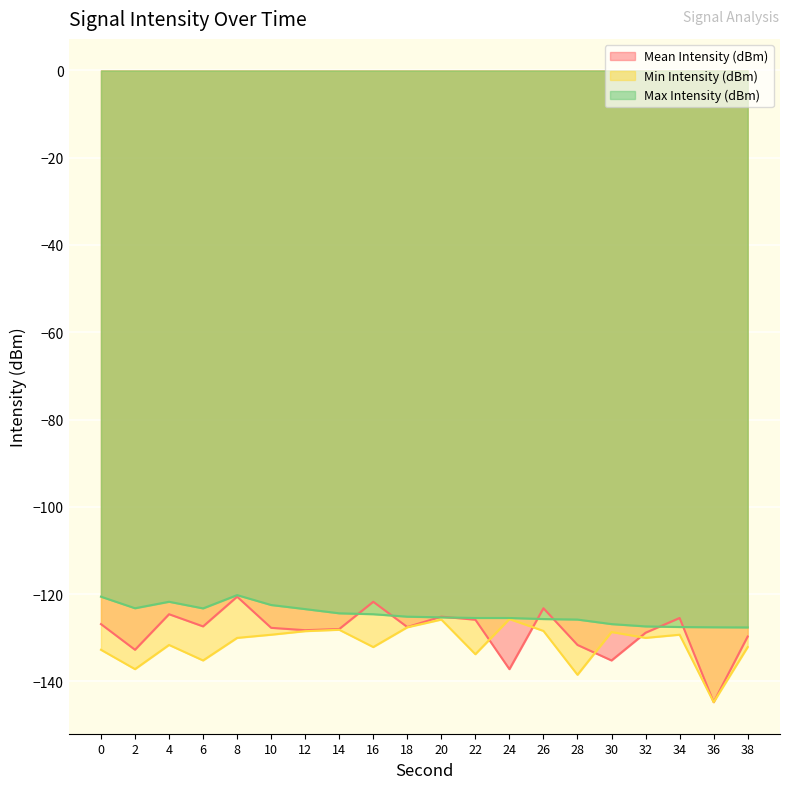

In Max Intensity (dBm), how many points are lower than both neighbors (excluding endpoints)?

2